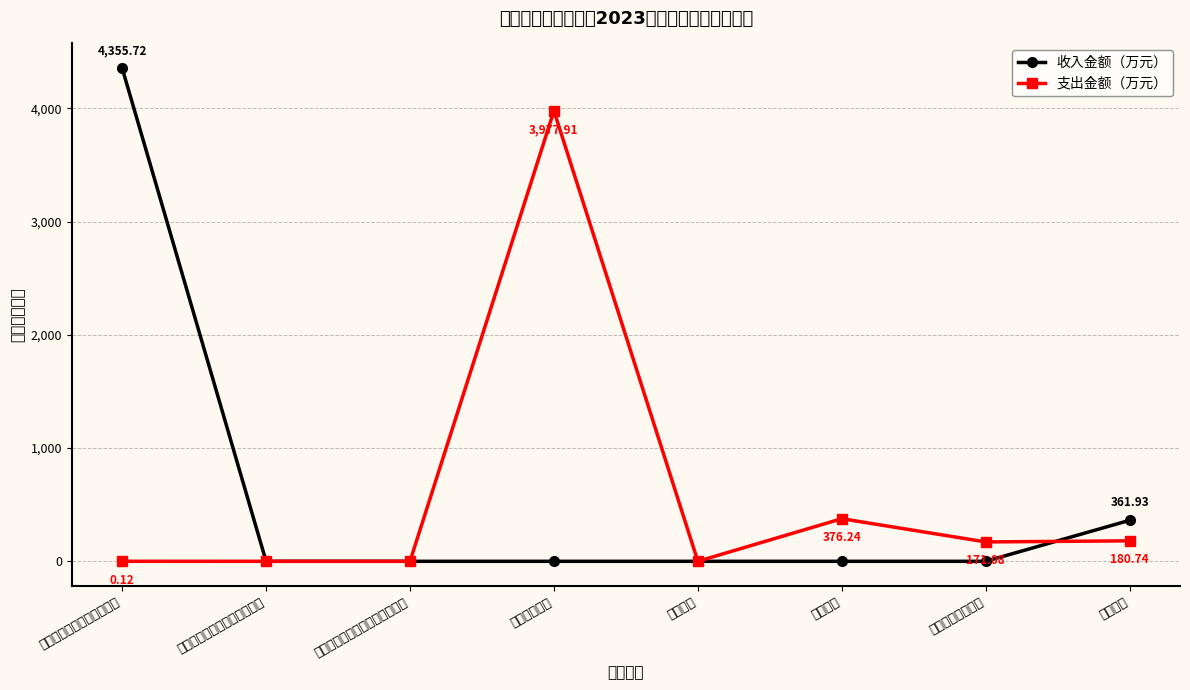

What is the total value across all series at 经营收入?

376.2